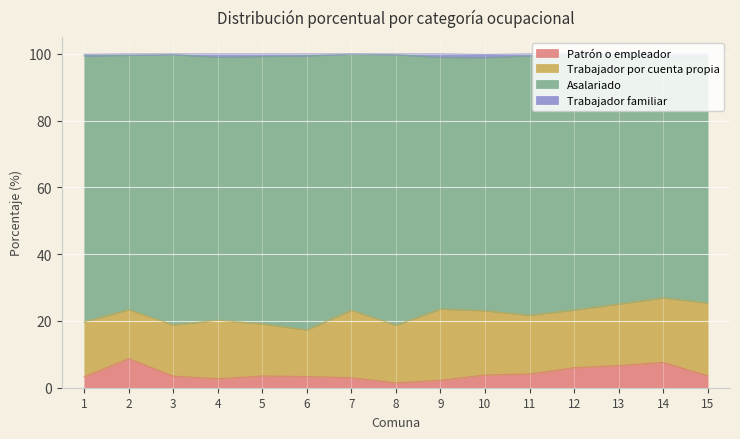

Rank the categories by Patrón o empleador value from lowest to highest.

8, 9, 4, 7, 1, 6, 3, 5, 15, 10, 11, 12, 13, 14, 2